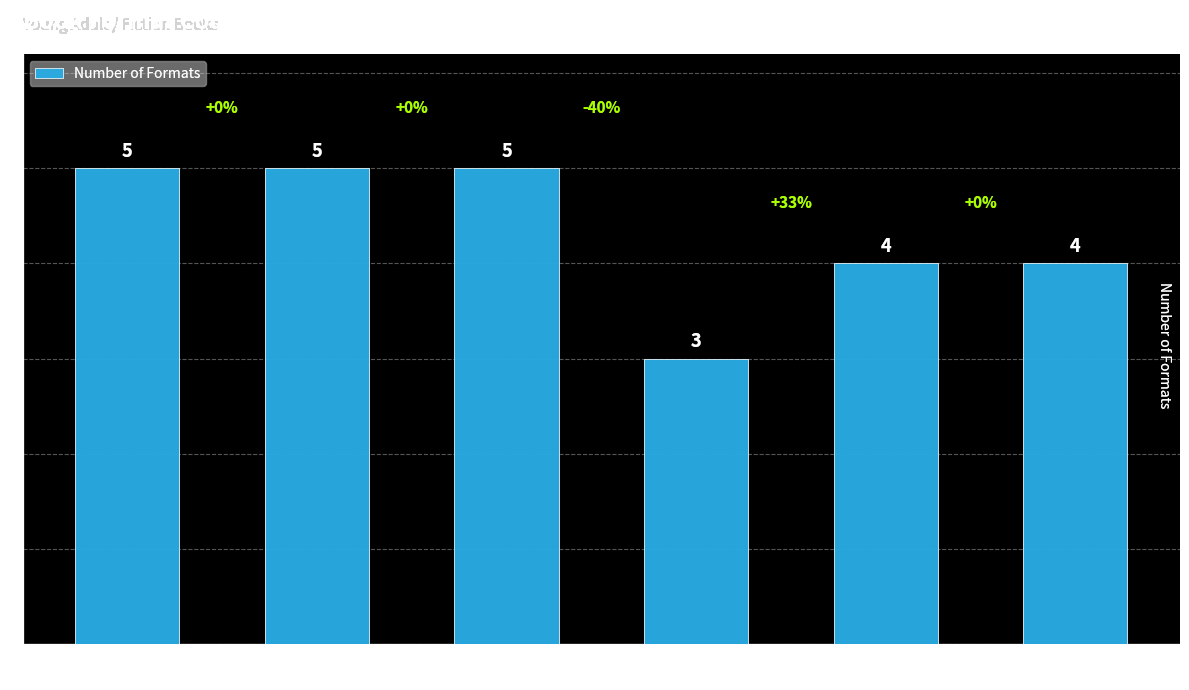

What is the ratio of the value at Roxy
(Shusterman) to the value at Mars One
(Maberry)?

1.7